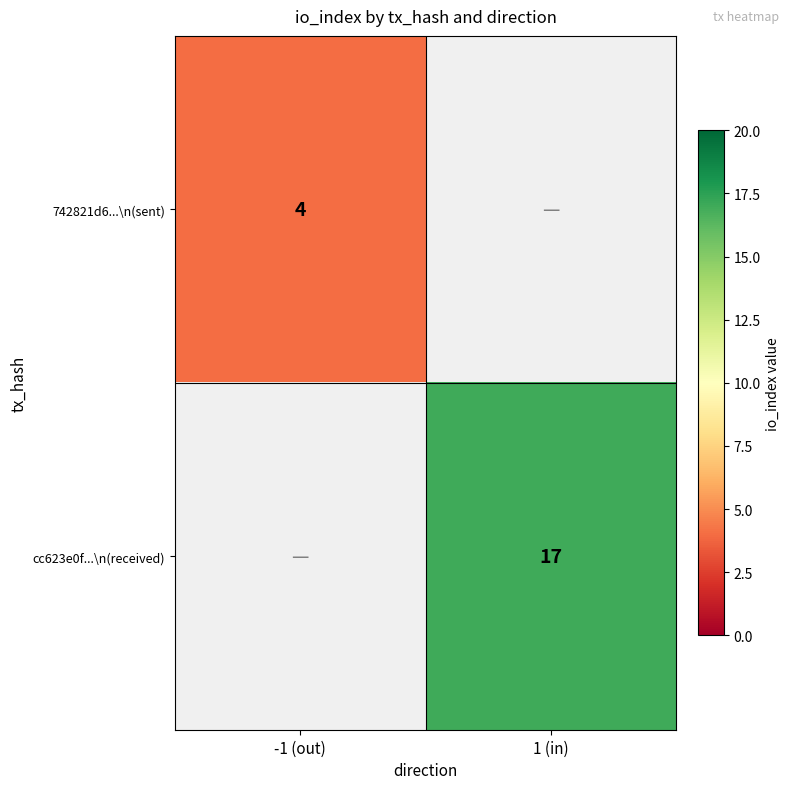

The value of 742821d6...\n(sent) at -1 (out) is 4. True or false?

True